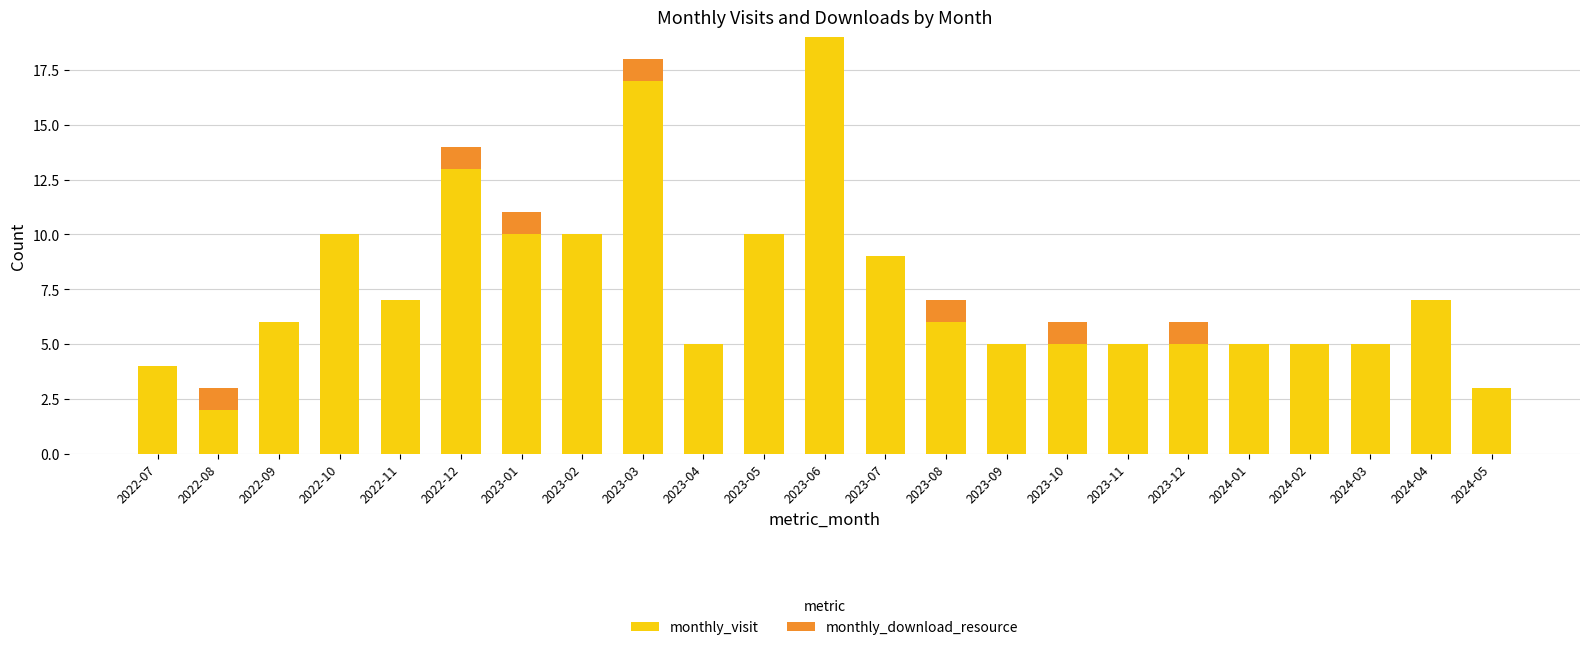

What is the total value across all series at 2023-04?

5